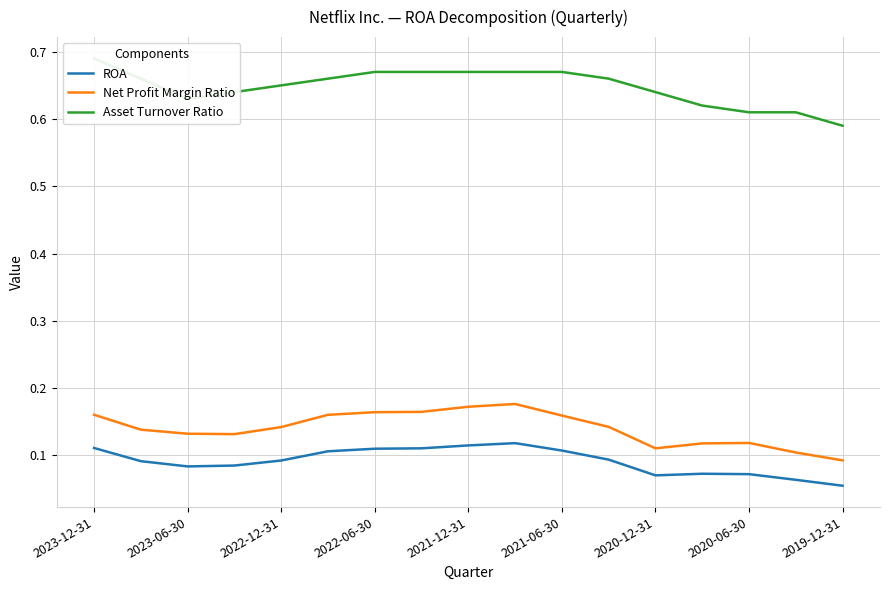

What position from the left is 13?

14